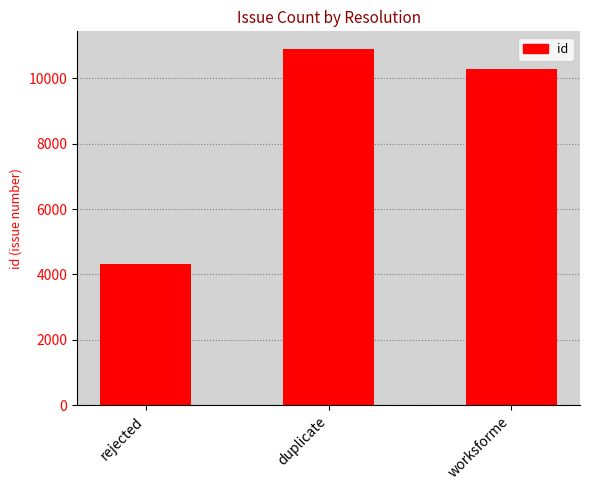

Are the bars grouped side by side (vs. stacked)?

No